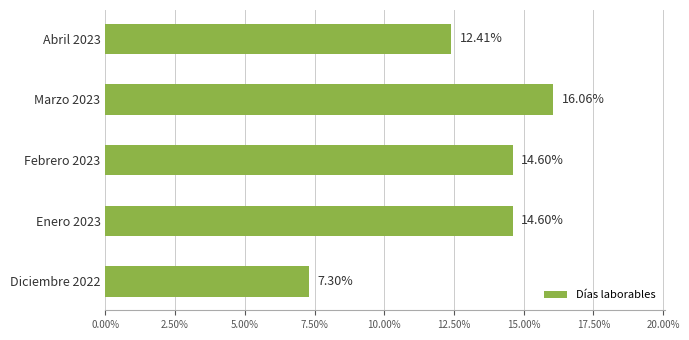

How many categories are shown in the chart?

5